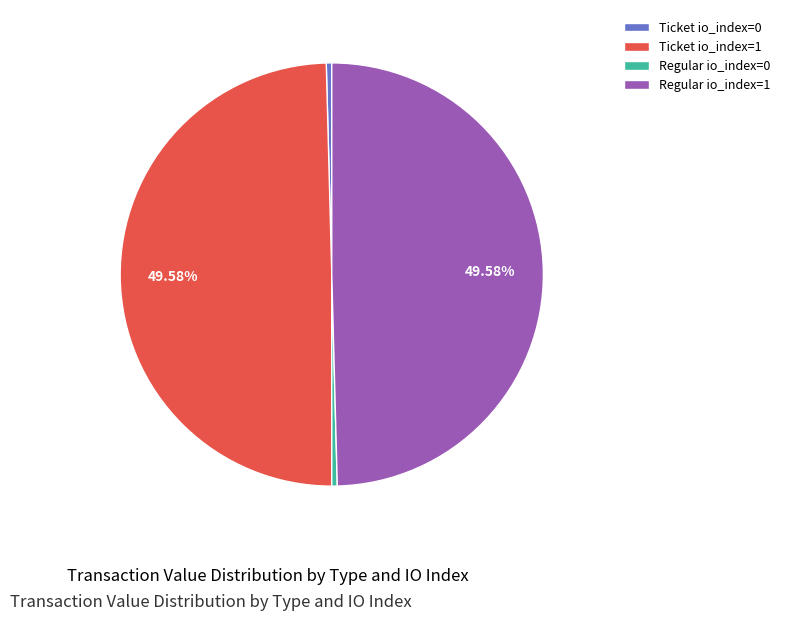

Is the sum of Regular io_index=1 and Ticket io_index=1 greater than half?

Yes